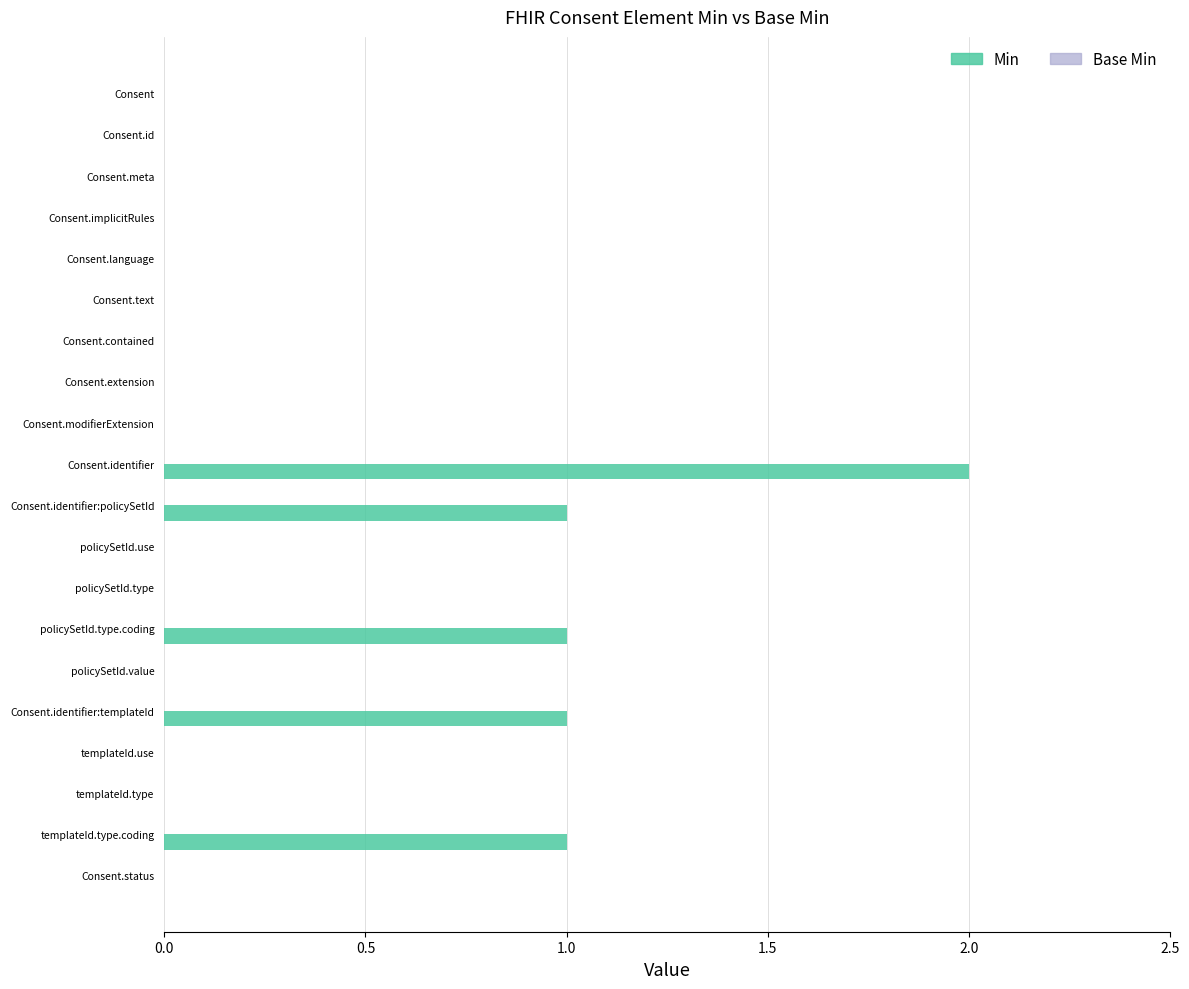

Reading top to bottom, list all the values displayed in this chart.

Consent=0	Consent.id=0	Consent.meta=0	Consent.implicitRules=0	Consent.language=0	Consent.text=0	Consent.contained=0	Consent.extension=0	Consent.modifierExtension=0	Consent.identifier=2	Consent.identifier:policySetId=1	policySetId.use=0	policySetId.type=0	policySetId.type.coding=1	policySetId.value=0	Consent.identifier:templateId=1	templateId.use=0	templateId.type=0	templateId.type.coding=1	Consent.status=0